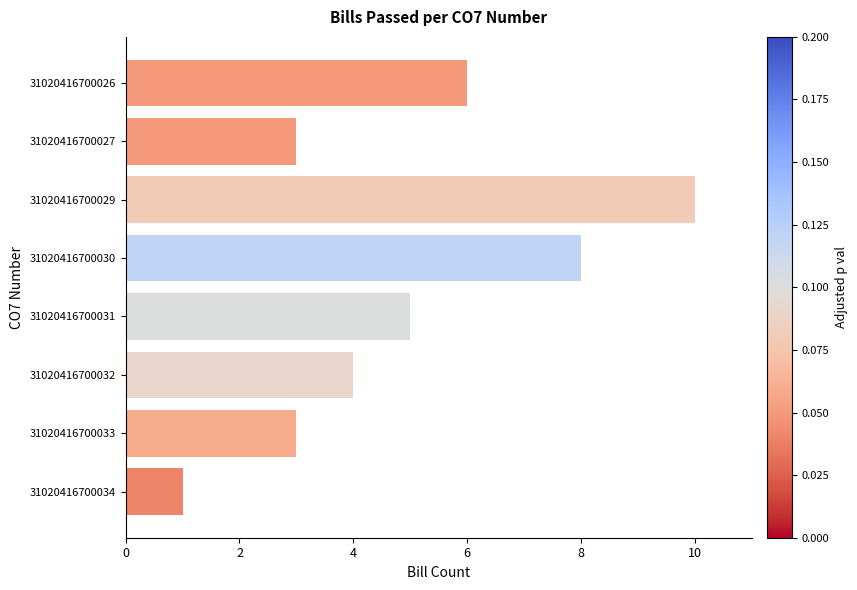

True or false: the data shows 4 at 31020416700032.

True